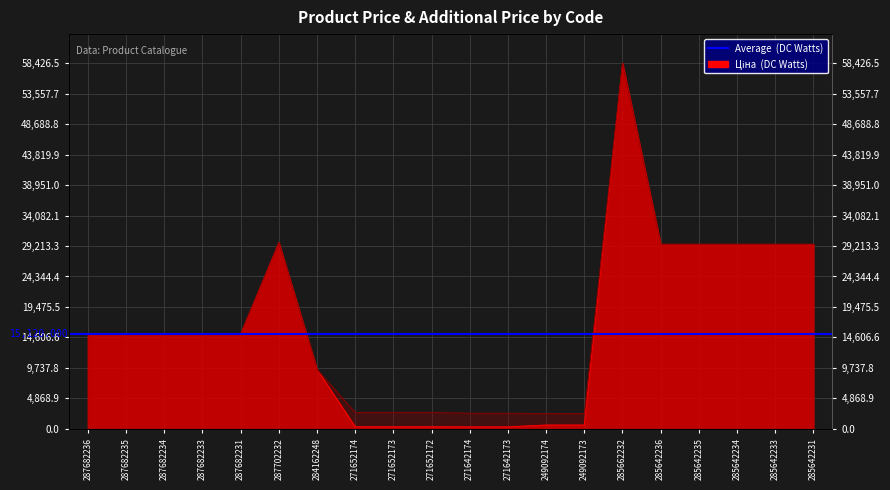

At how many categories does at least one series exceed 39810?

1